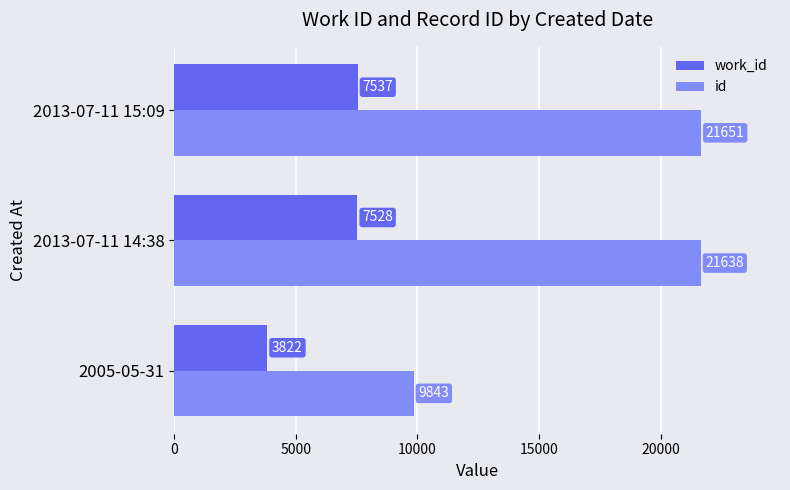

True or false: id has a value of 13369 at 2005-05-31.

False